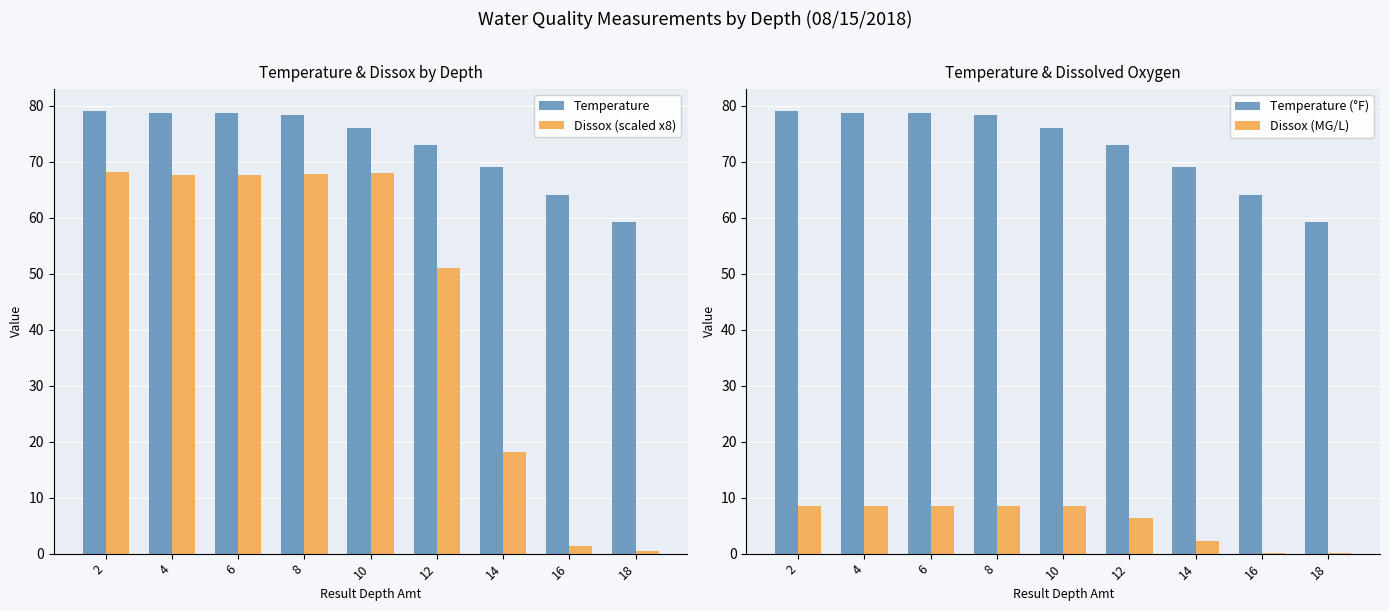

Which series has the largest range (max minus min)?

Dissox (scaled x8)